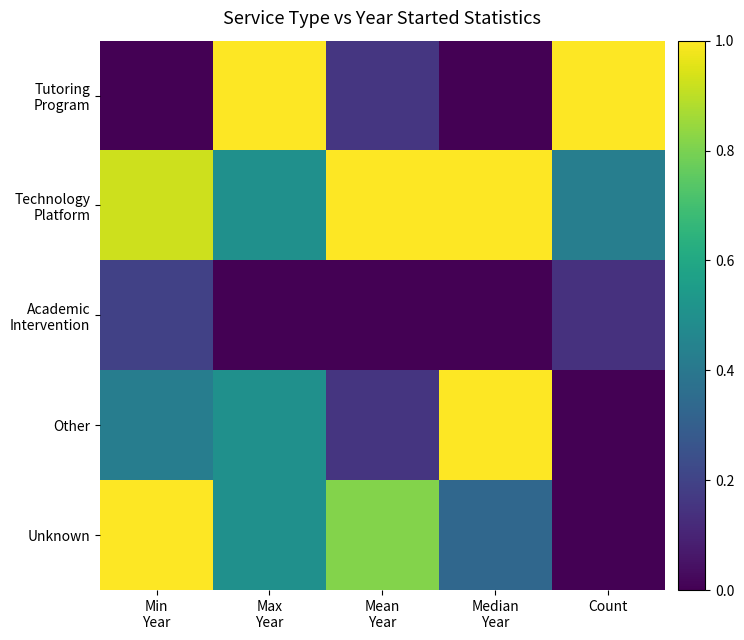

At how many categories does at least one series exceed 0?

5